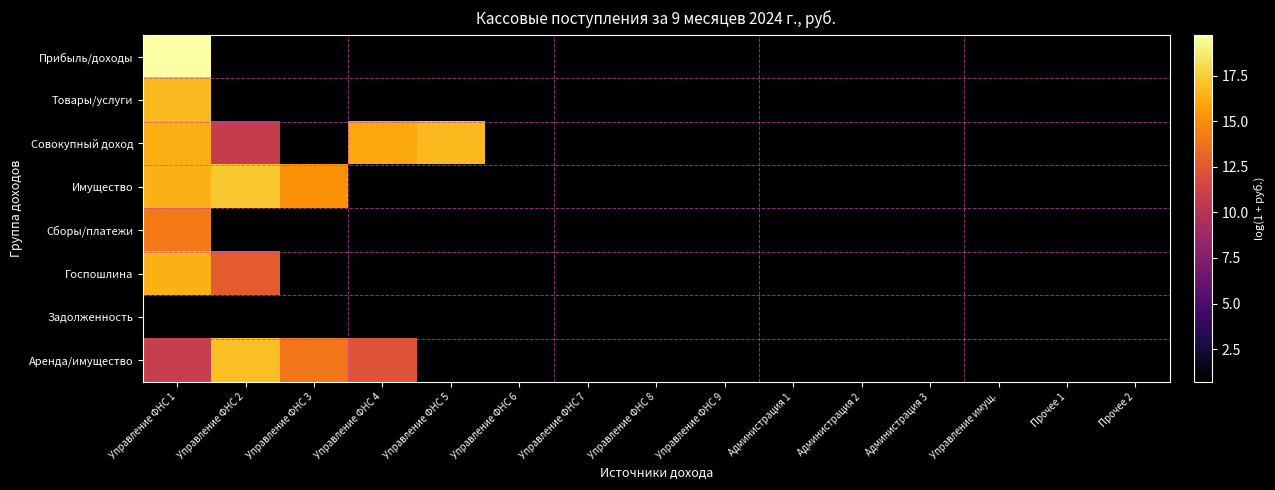

Rank the series at Управление ФНС 8 from highest to lowest value.

Прибыль/доходы, Товары/услуги, Совокупный доход, Имущество, Сборы/платежи, Госпошлина, Задолженность, Аренда/имущество